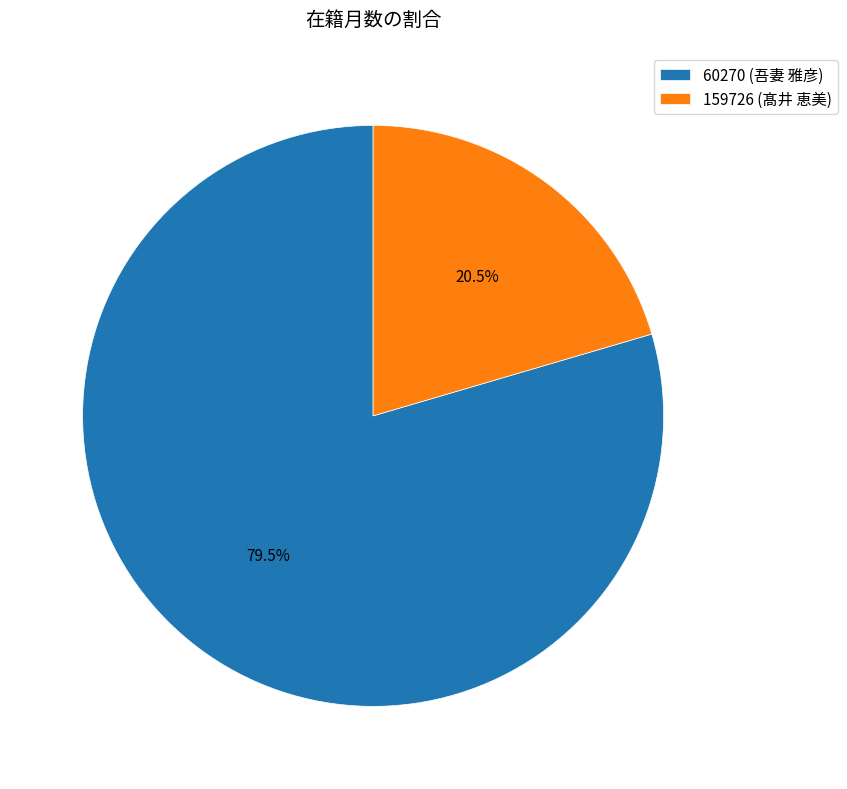

What percentage is NOT represented by 159726 (髙井 恵美)?

79.5%